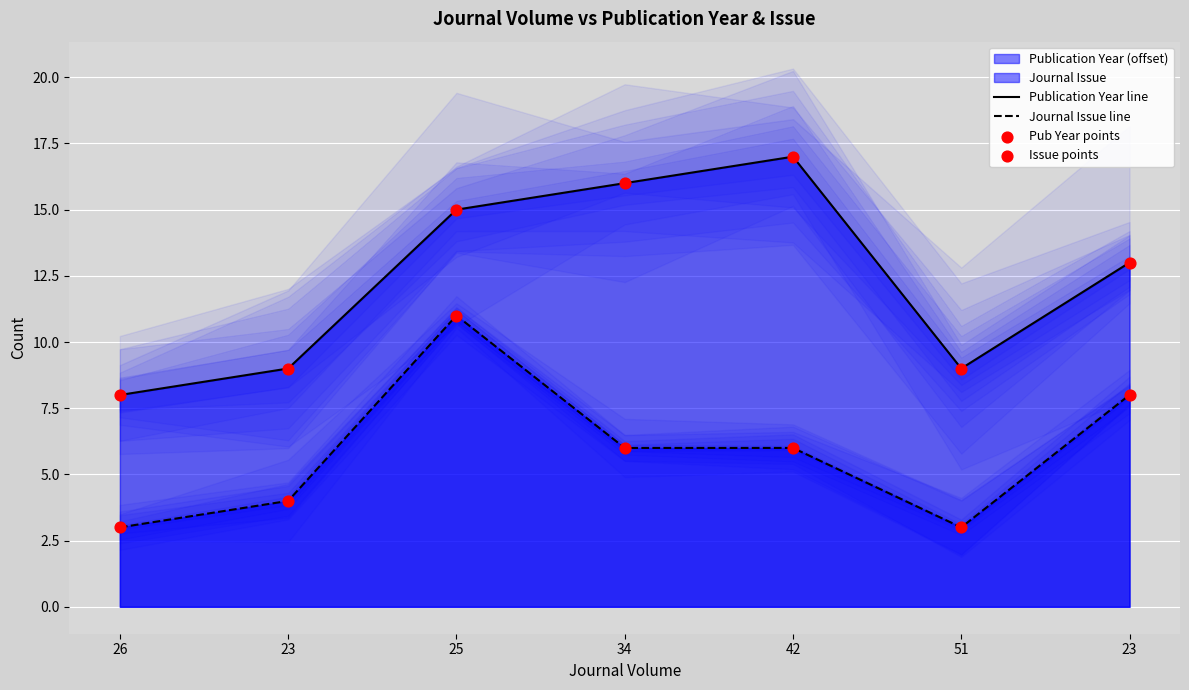

At which category is the sum across all series the highest?

25